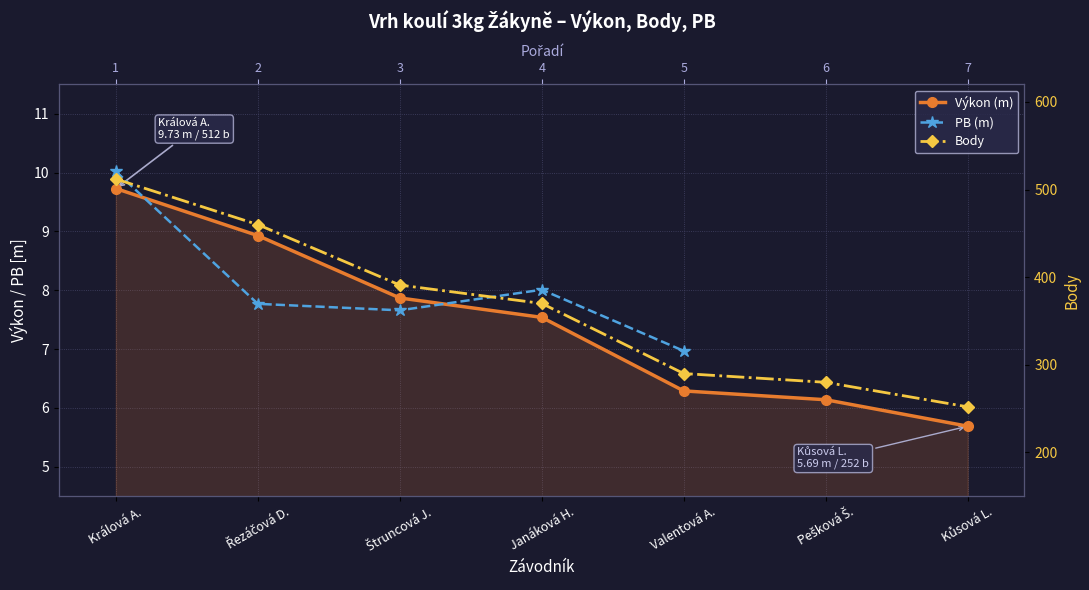

Between Janáková H. and Králová A., which is larger?

Králová A.